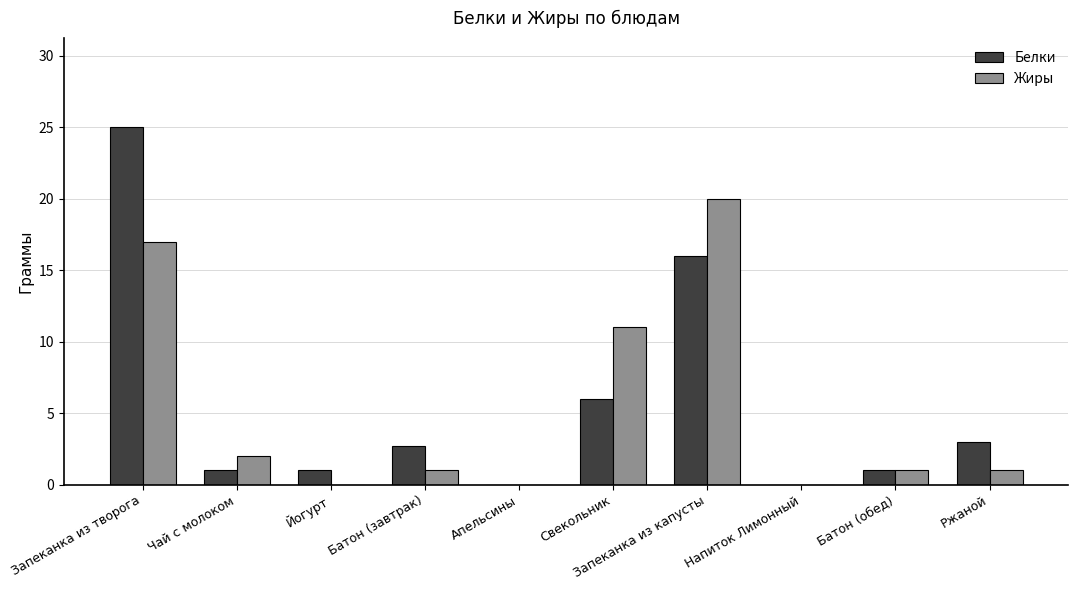

Reading left to right, extract all data points from this chart.

Белки: Запеканка из творога=25.0	Чай с молоком=1.0	Йогурт=1.0	Батон (завтрак)=2.7	Апельсины=0.0	Свекольник=6.0	Запеканка из капусты=16.0	Напиток Лимонный=0.0	Батон (обед)=1.0	Ржаной=3.0
Жиры: Запеканка из творога=17.0	Чай с молоком=2.0	Йогурт=0.0	Батон (завтрак)=1.0	Апельсины=0.0	Свекольник=11.0	Запеканка из капусты=20.0	Напиток Лимонный=0.0	Батон (обед)=1.0	Ржаной=1.0